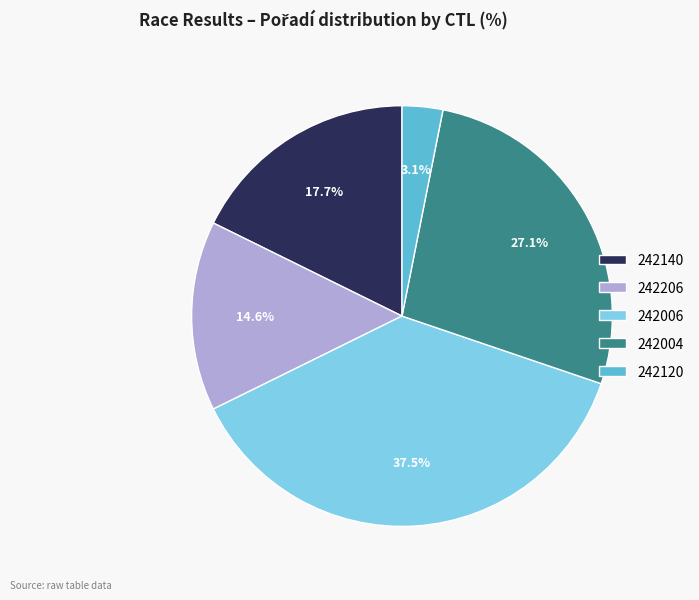

Approximately how many times larger is the value at 242006 compared to 242206?

2.6